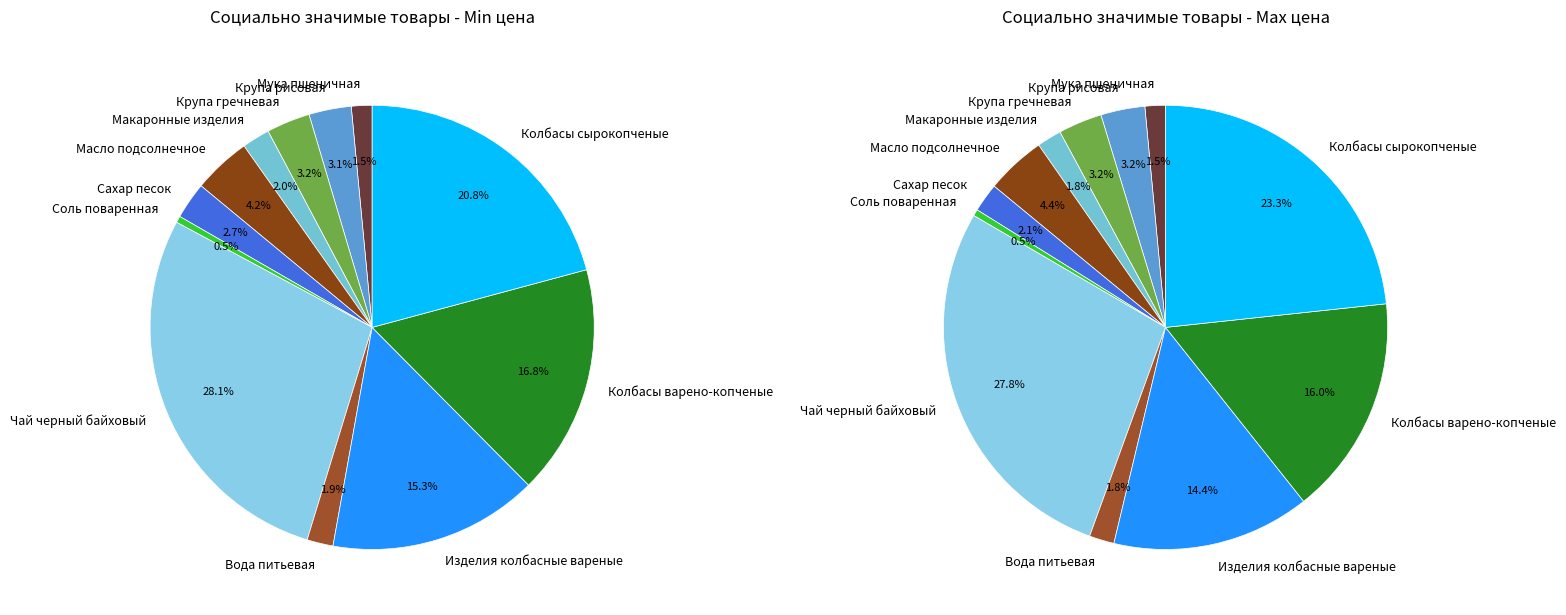

Which slice is the smallest?

Соль поваренная